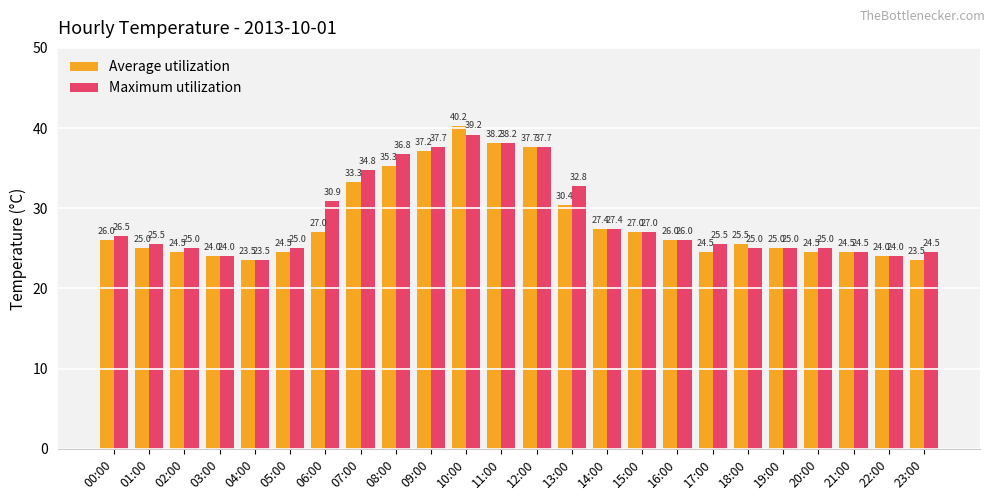

Where is Average utilization nearest to the value 31?

13:00